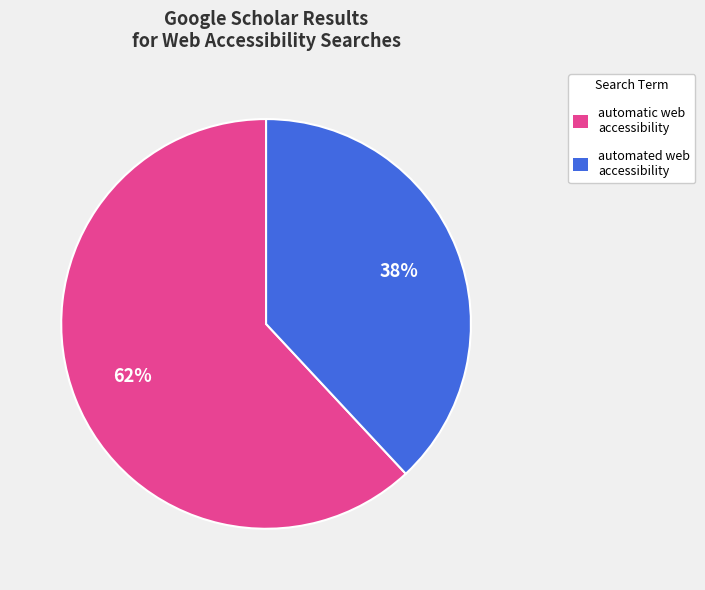

To the nearest percent, what is the difference between the largest and smallest slice percentages?

24%